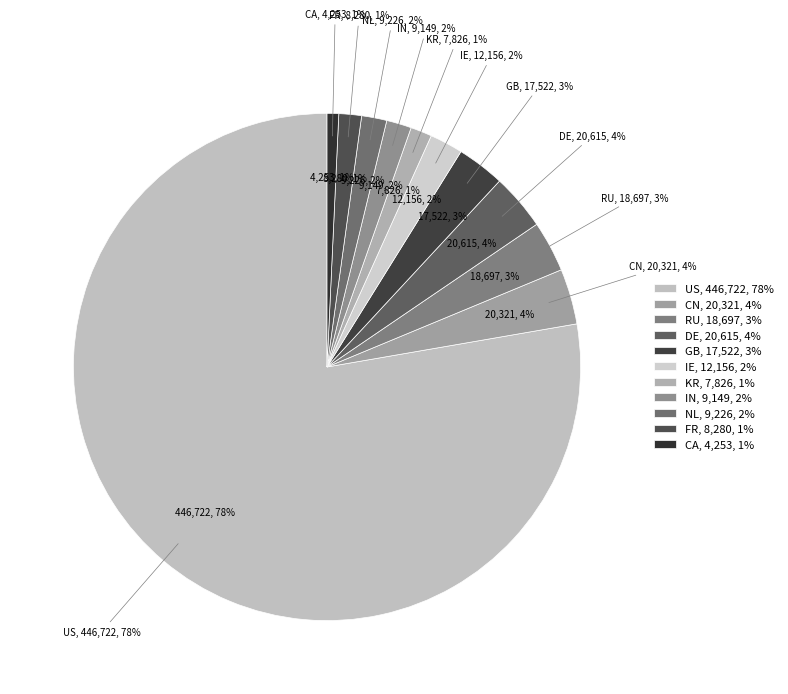

The IN slice represents 1% of the pie. True or false?

False